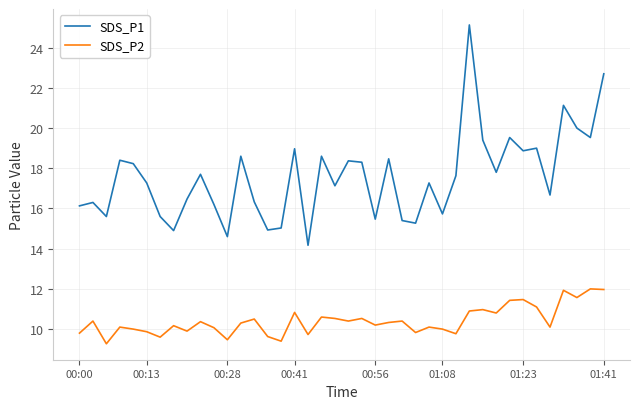

Which series has the largest total across all categories?

SDS_P1